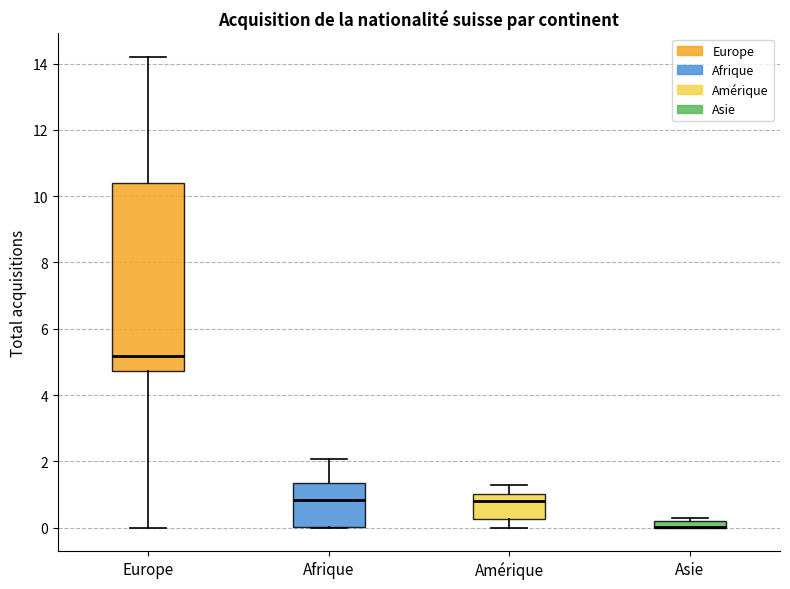

Which box is the tallest, from its lower edge to its upper edge?

Europe